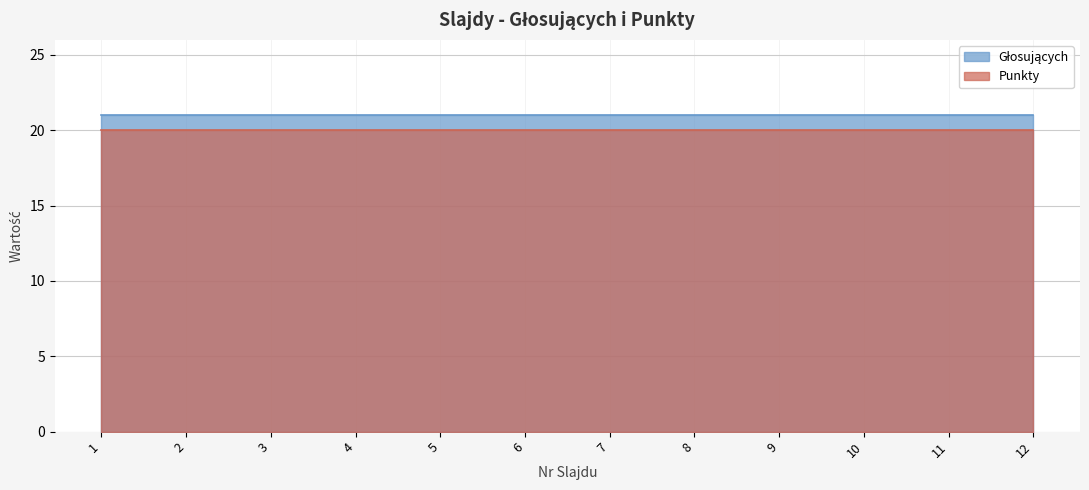

At 10, list the series in order from smallest to largest.

Punkty, Głosujących